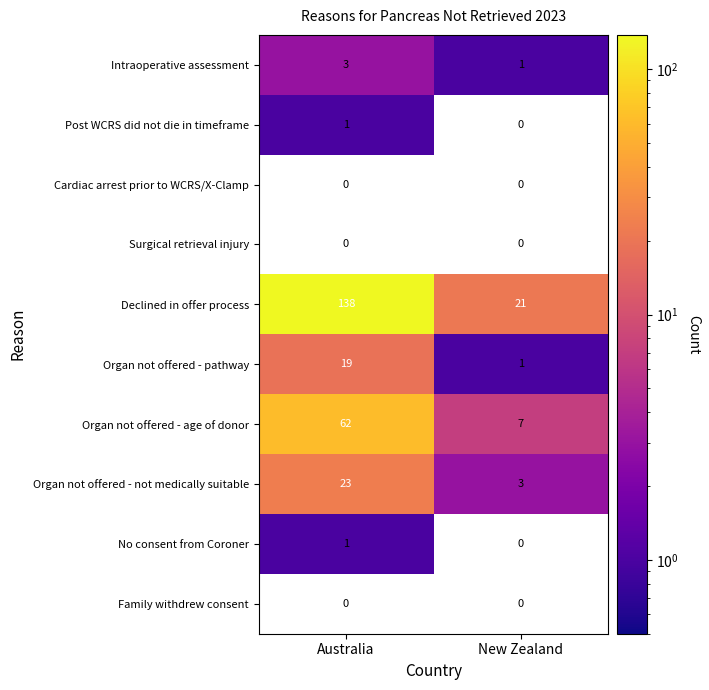

True or false: Organ not offered - not medically suitable has a value of 5 at New Zealand.

False